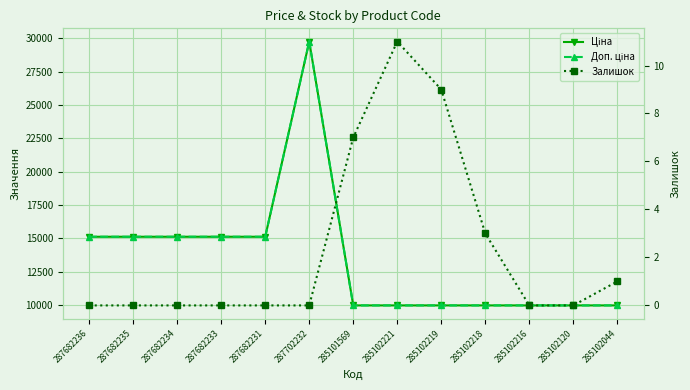

What are all the series names shown in the legend?

Ціна, Доп. ціна, Залишок